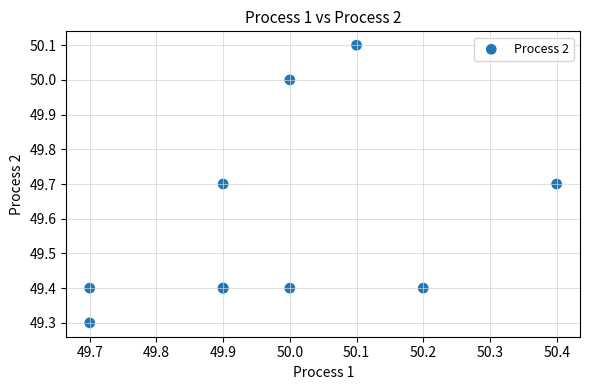

What Y value in the scatter plot is closest to 49?

49.3